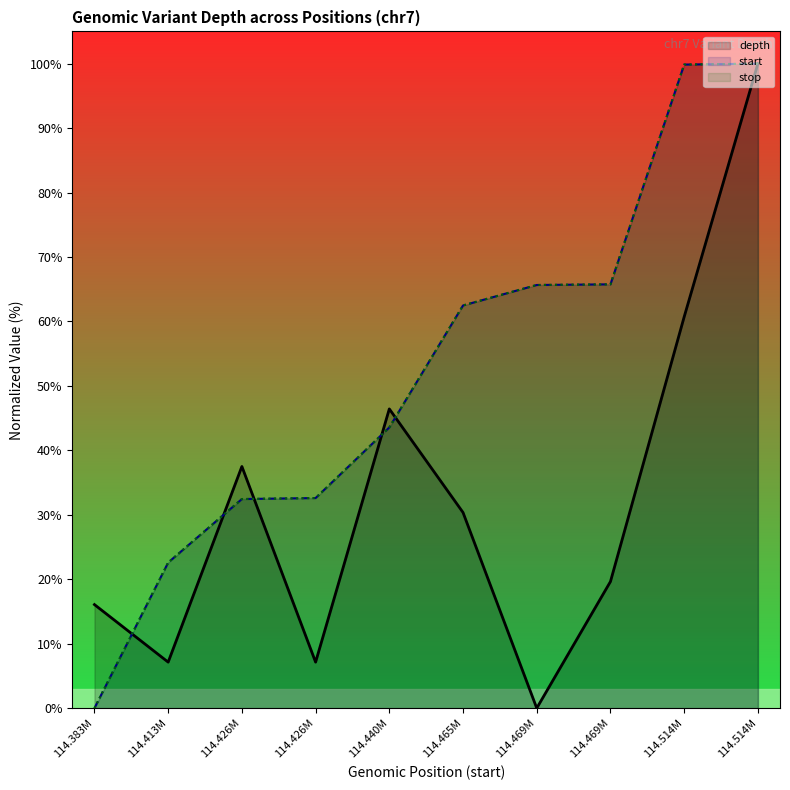

What value does the stop series have at 114.469M?

65.8